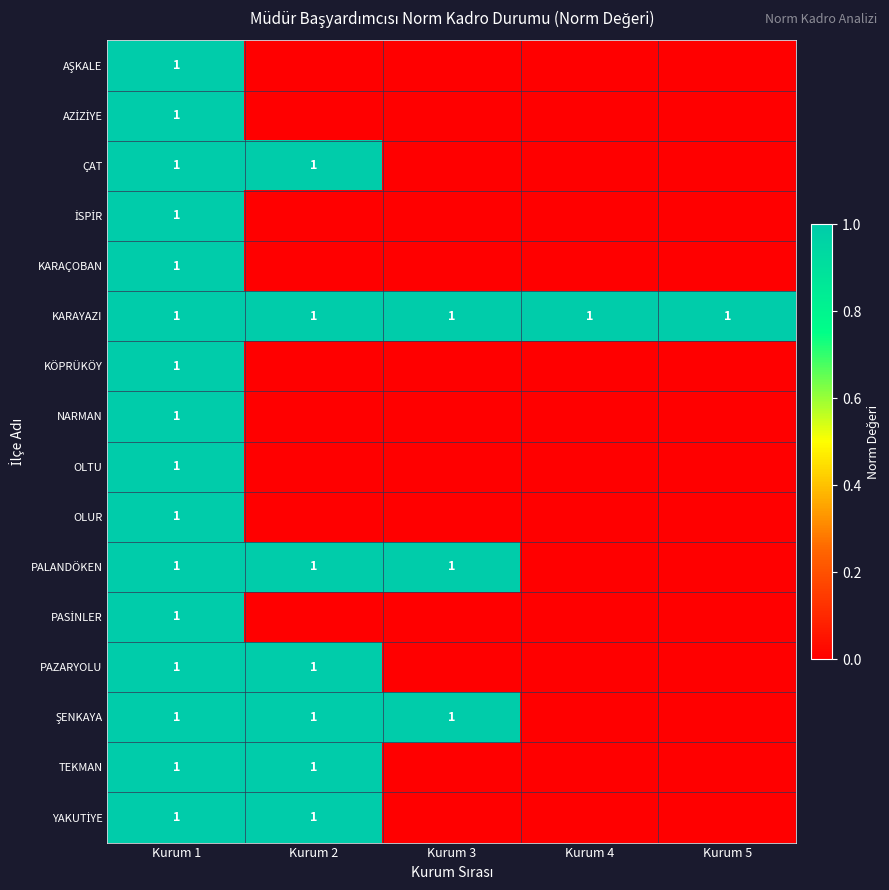

Is it true that OLUR equals 1 at Kurum 1?

True